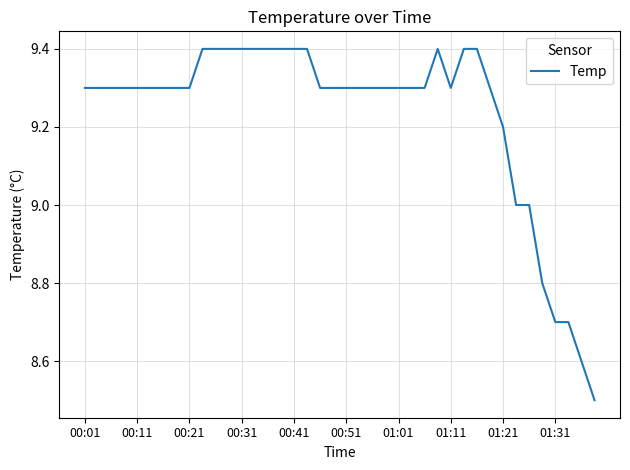

What is the greatest value displayed?

9.4